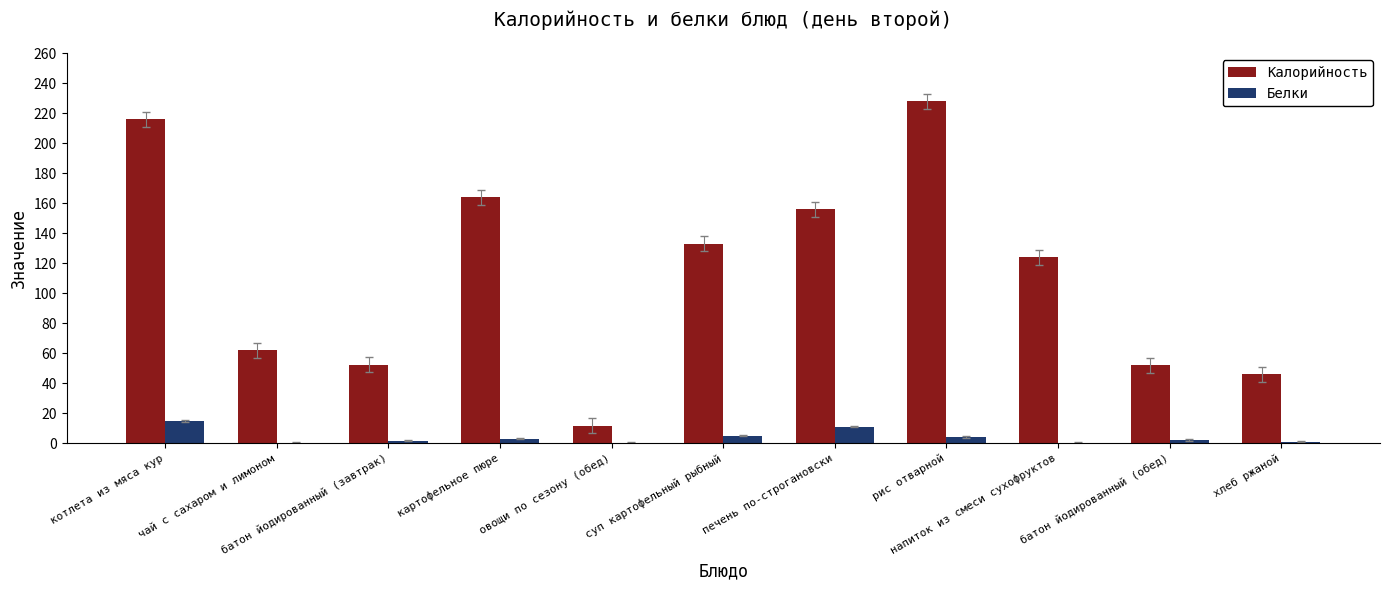

What is the sum of all Калорийность values?

1245.0